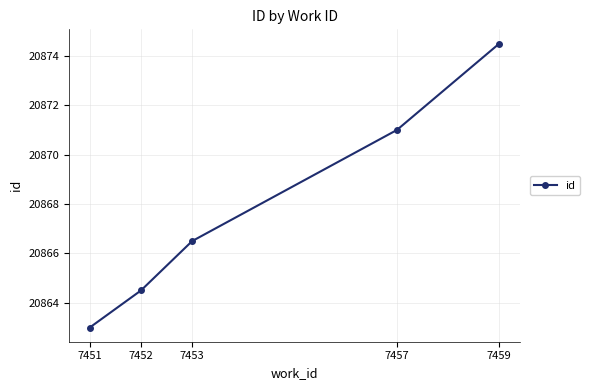

How many distinct data groups are displayed?

1